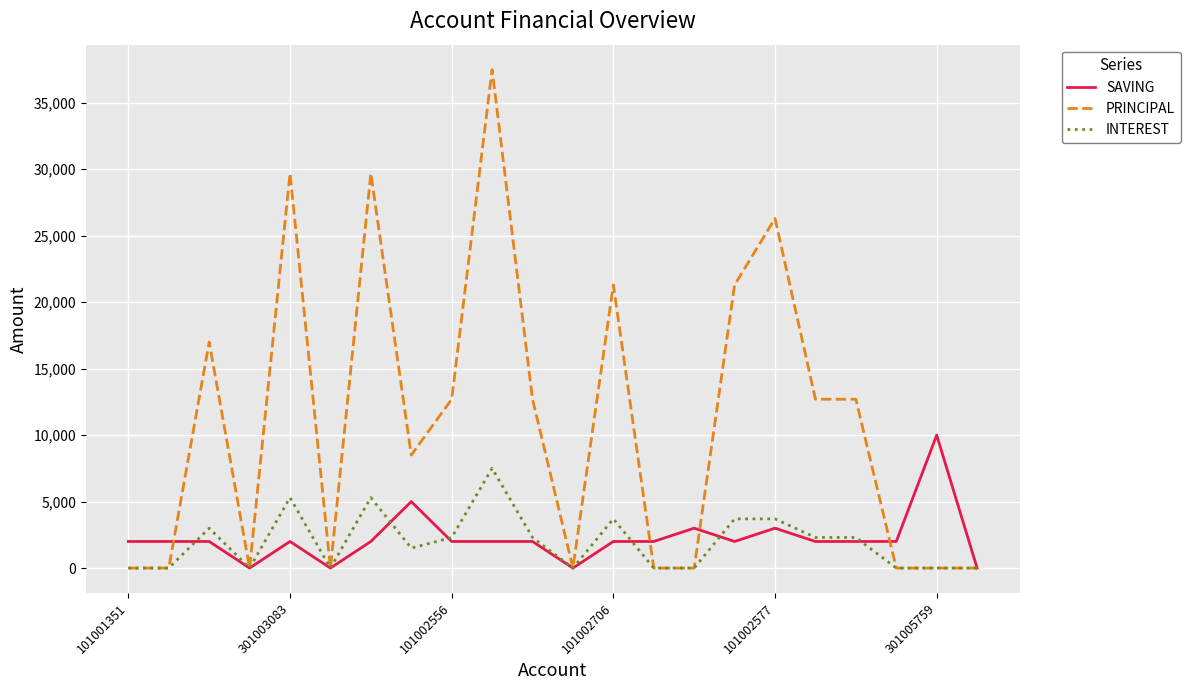

Which series has the largest range (max minus min)?

PRINCIPAL